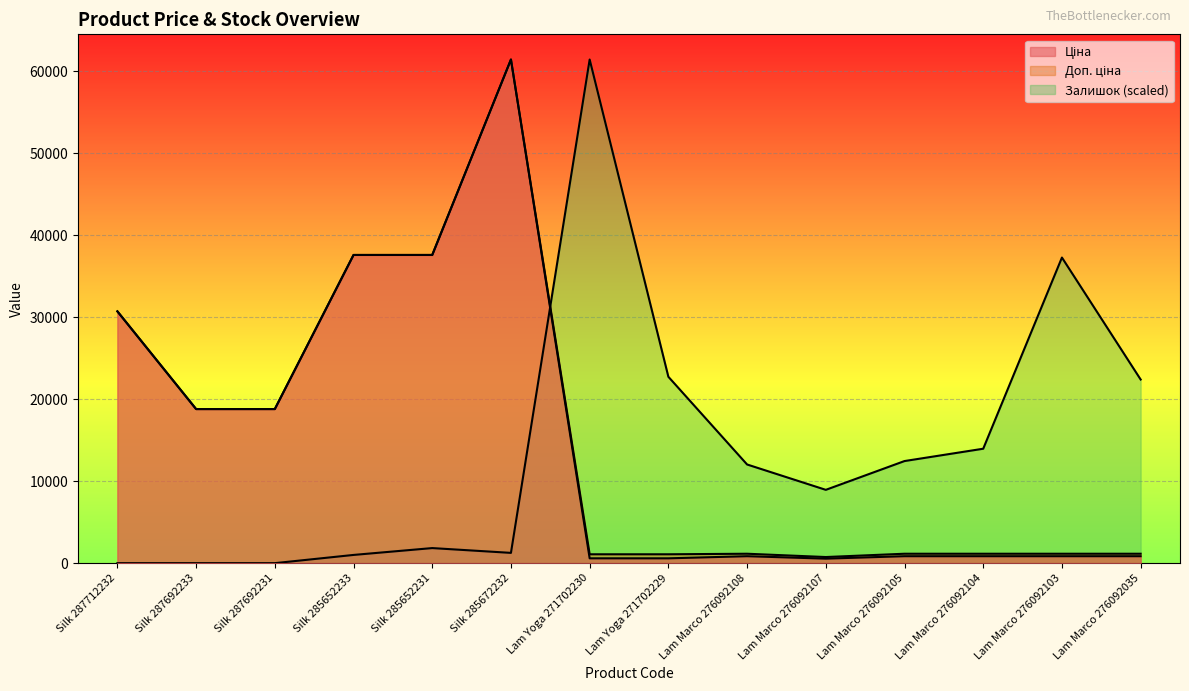

How many lines are shown in the chart?

3